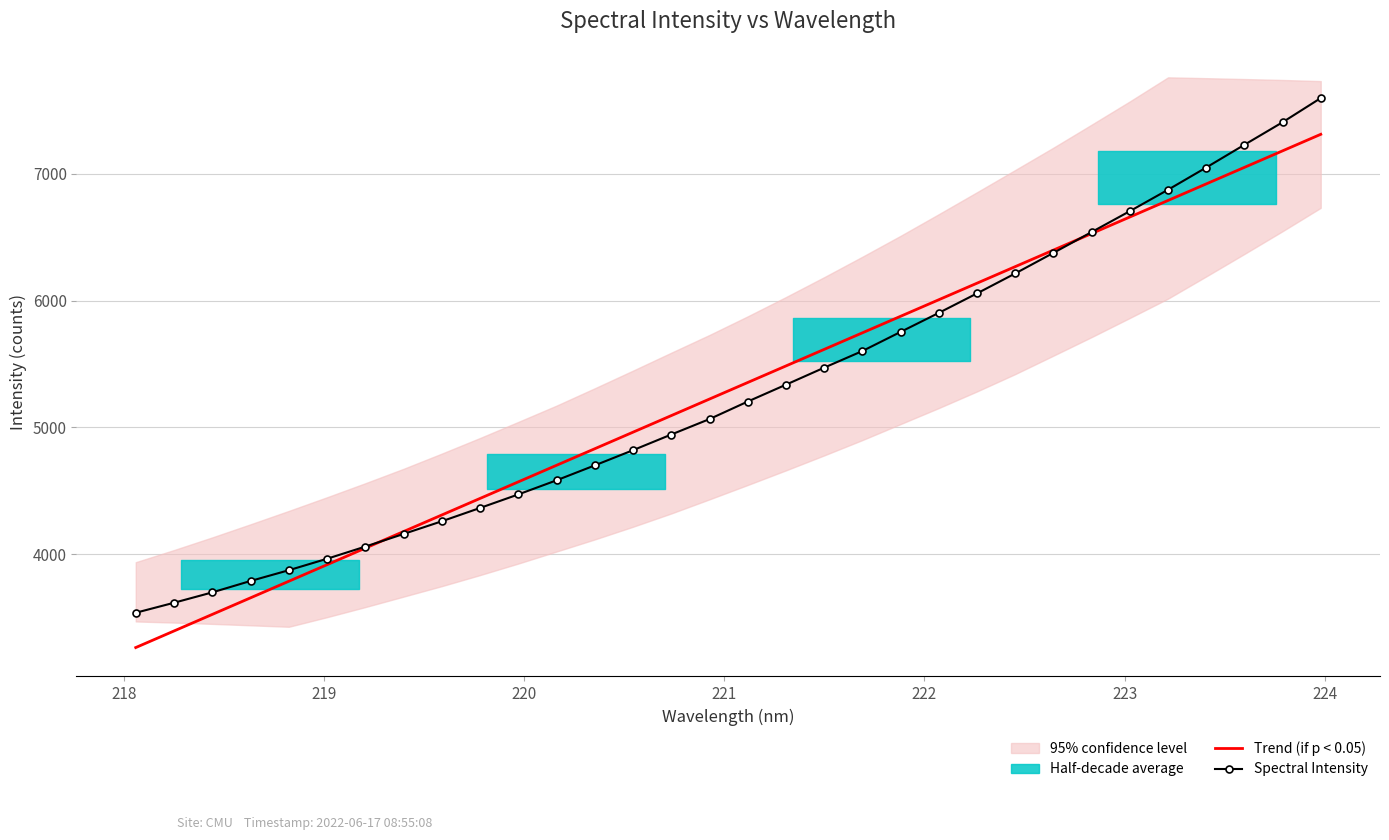

What is the maximum value for Spectral Intensity?

7597.6